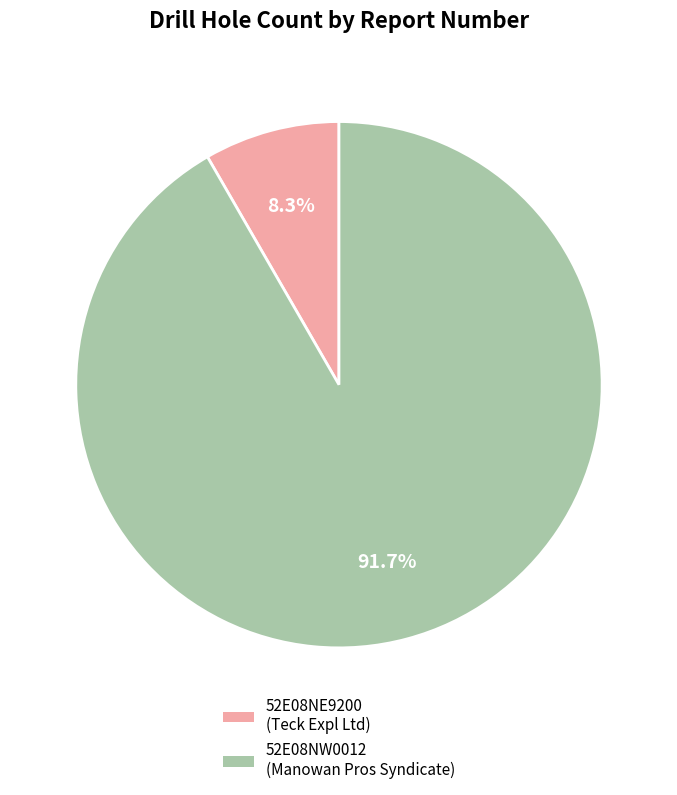

To the nearest percent, what is the difference between the largest and smallest slice percentages?

83%